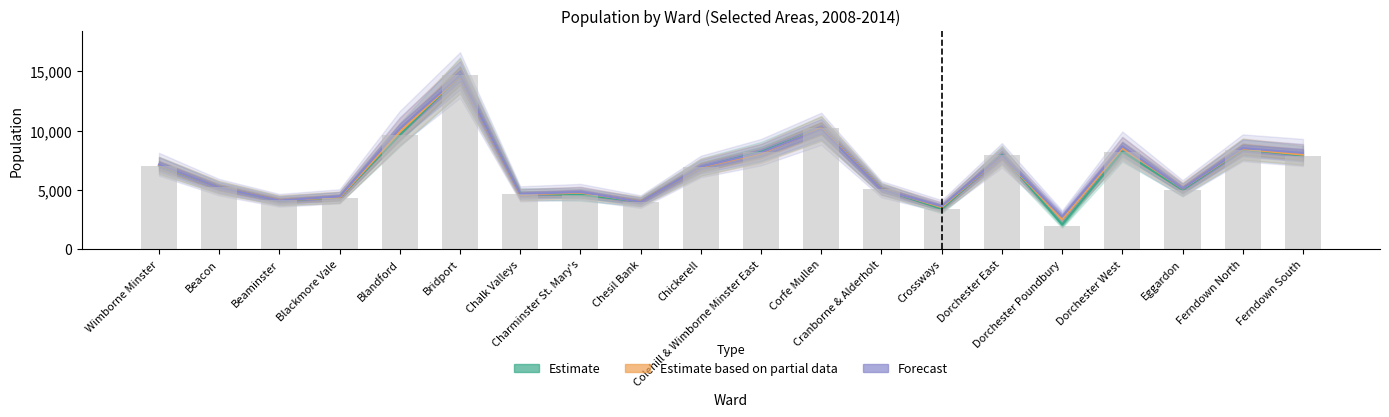

How many data points does each series have?

20